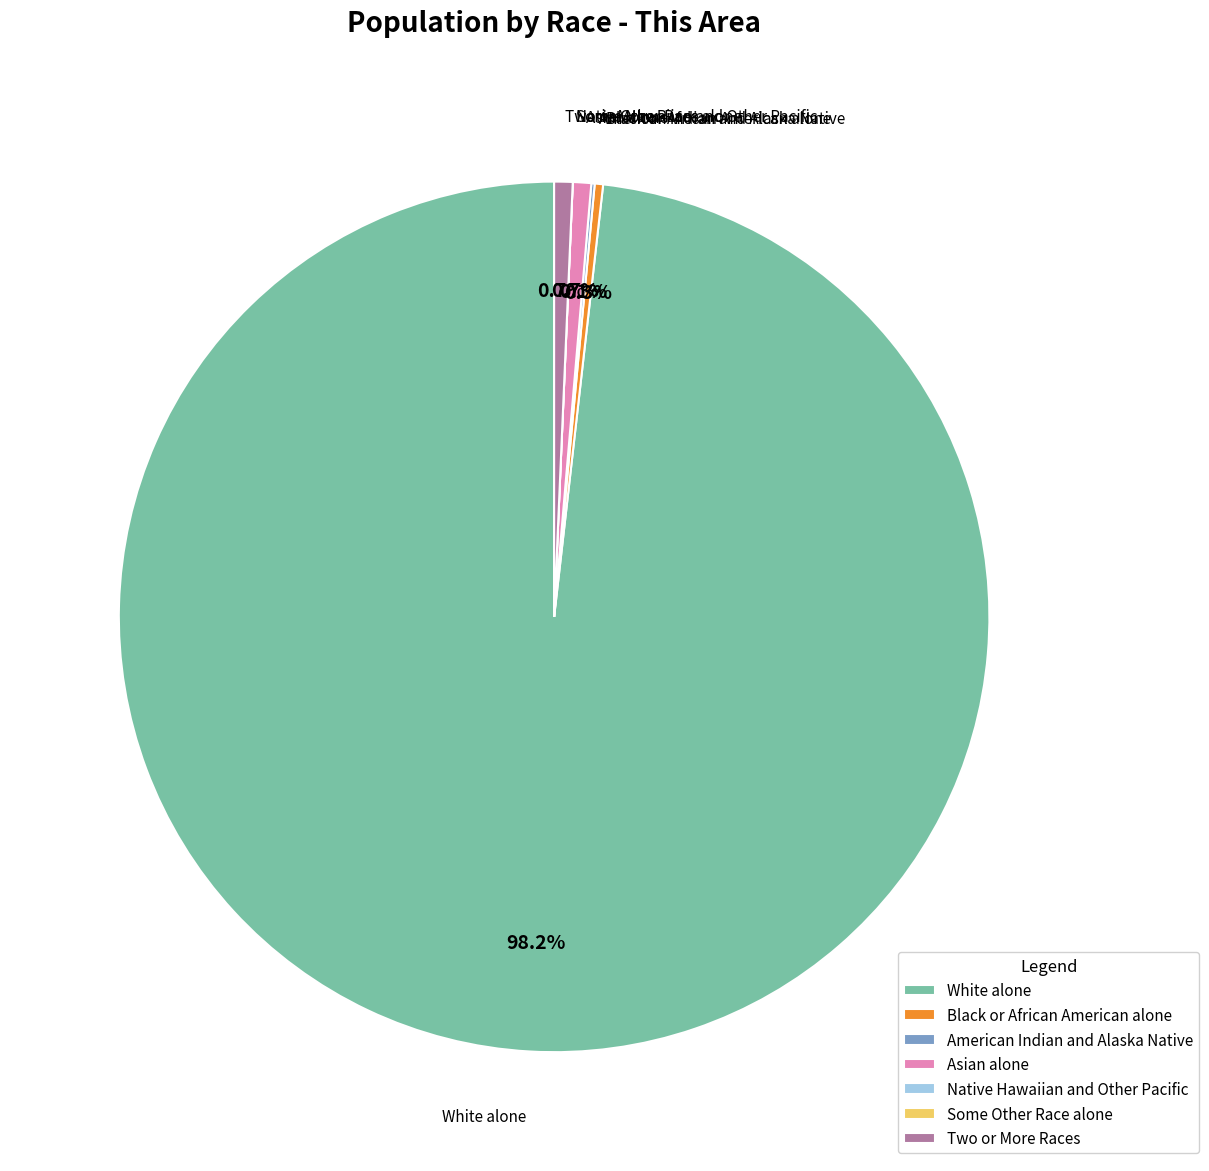

Which slice is the largest?

White alone